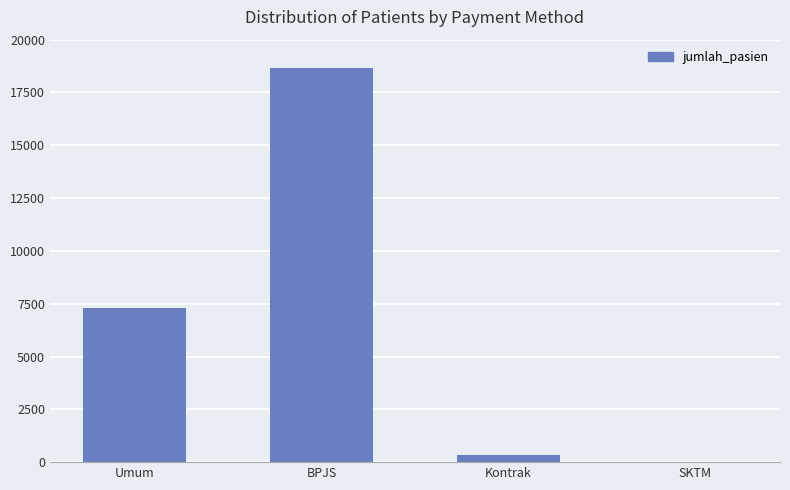

How many categories are shown in the chart?

4